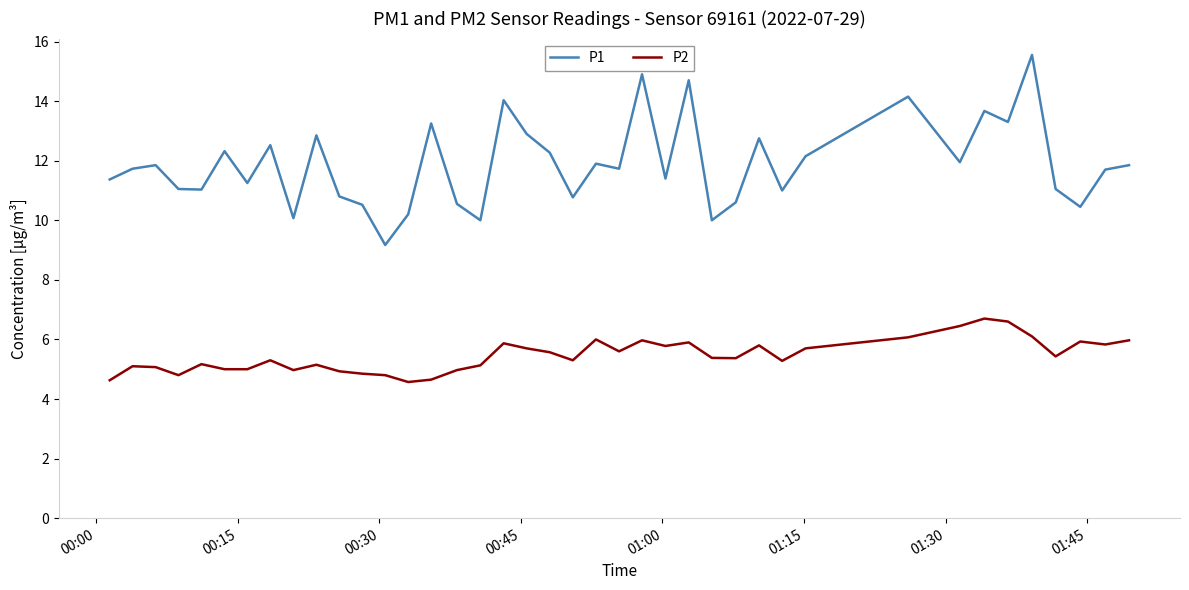

Which series has the largest total across all categories?

P1